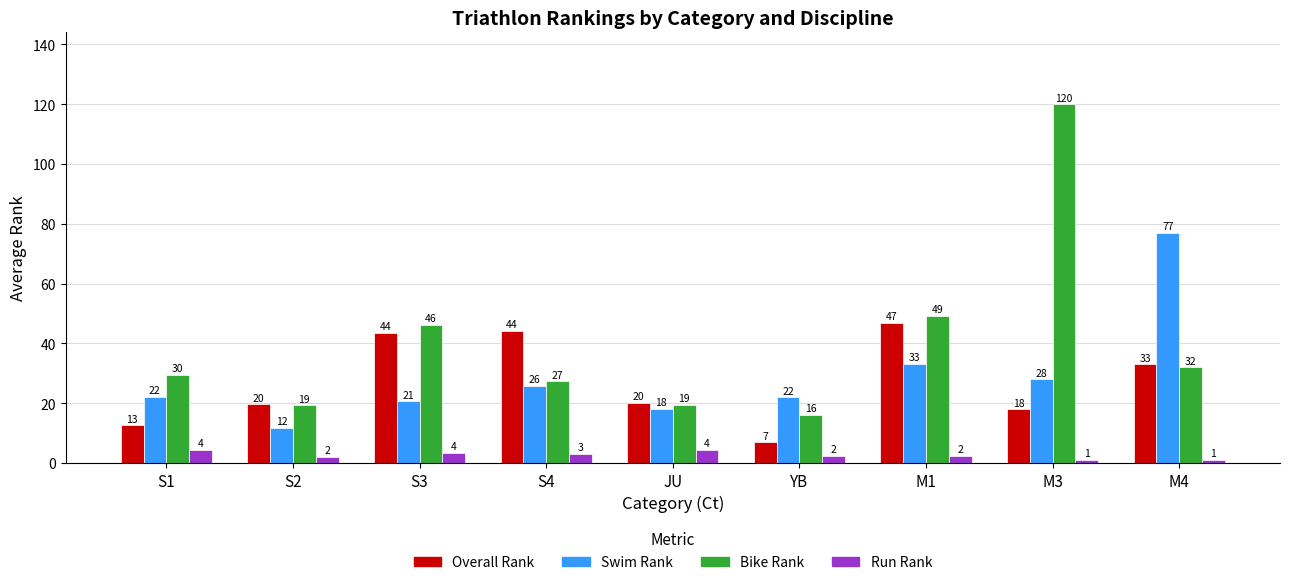

Where is Overall Rank nearest to the value 26?

JU